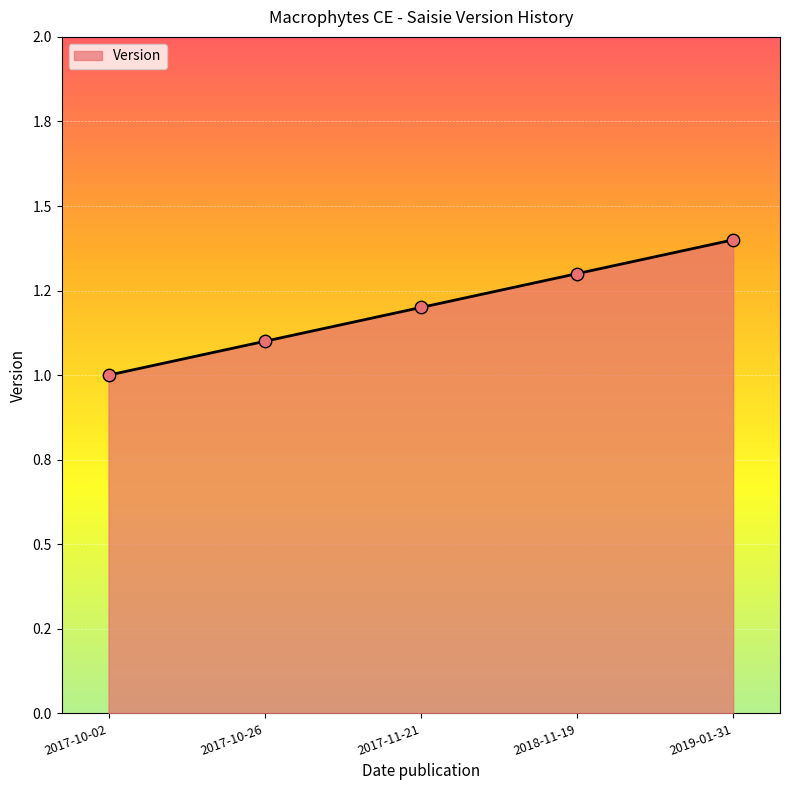

What is the ratio of the value at 2018-11-19 to the value at 2017-11-21?

1.1